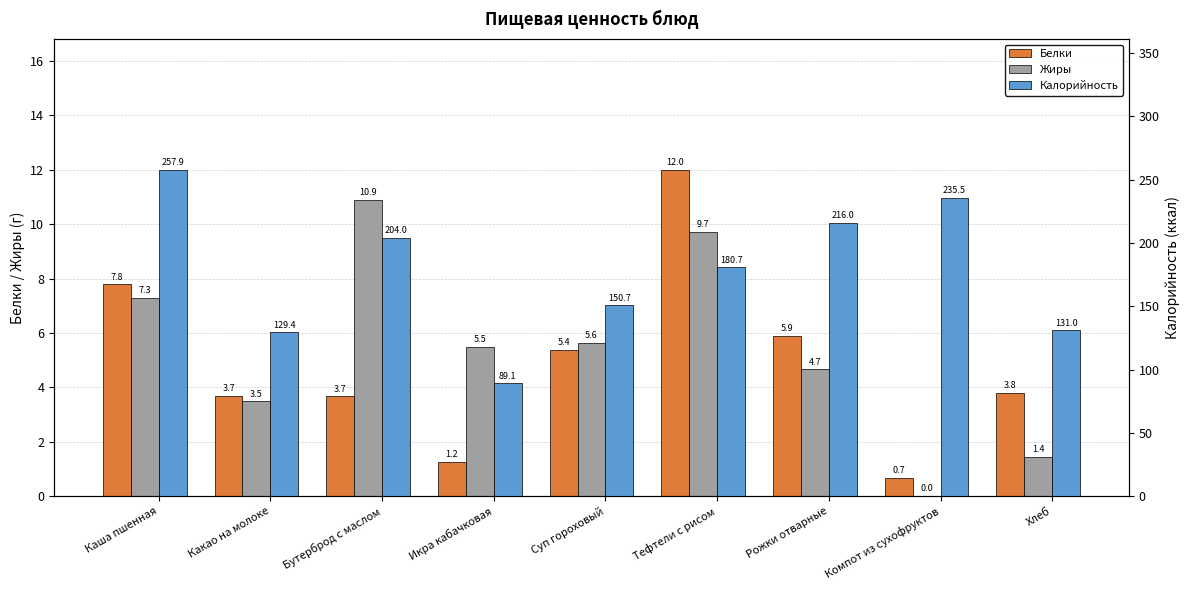

Where is Калорийность nearest to the value 173?

Тефтели с рисом